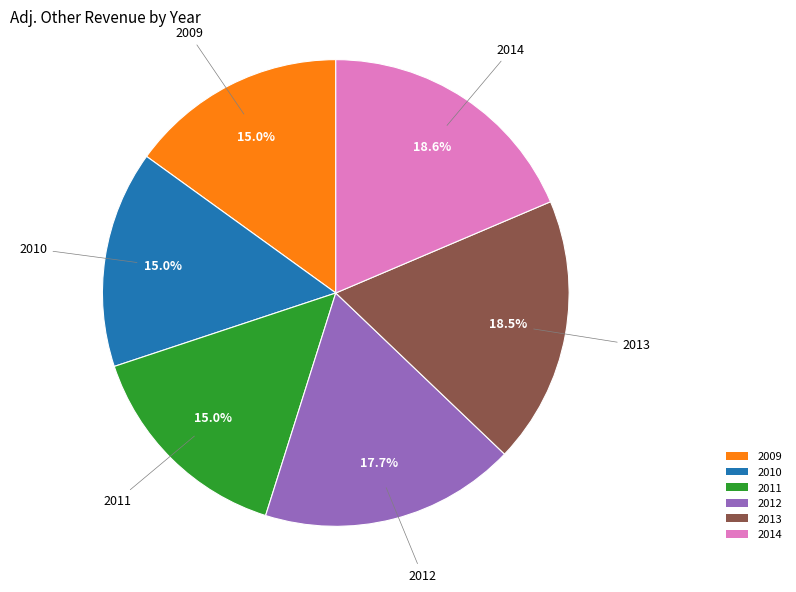

What percentage is NOT represented by 2013?

81.5%